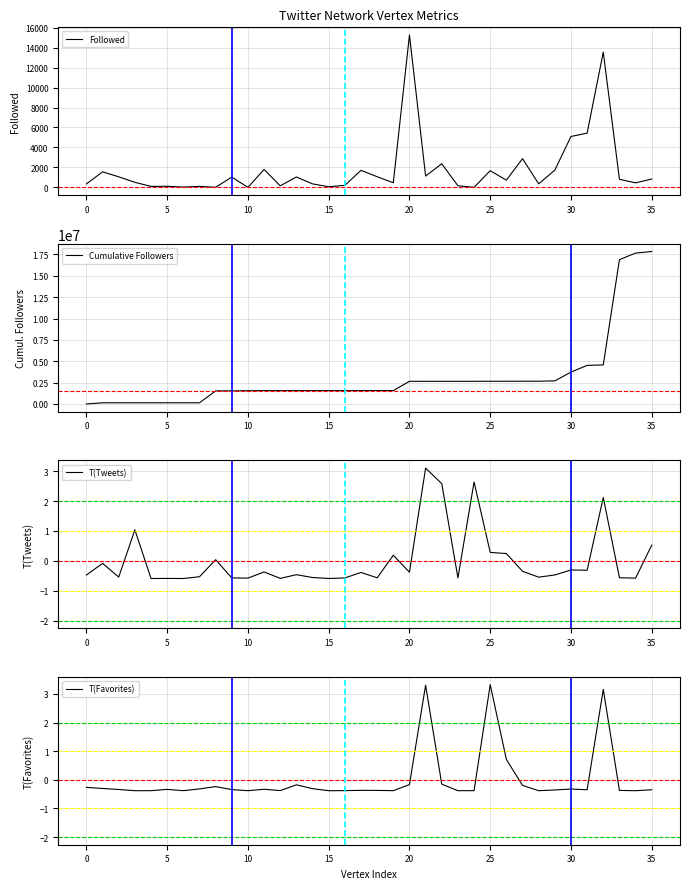

Which series has the largest total across all categories?

Cumulative Followers